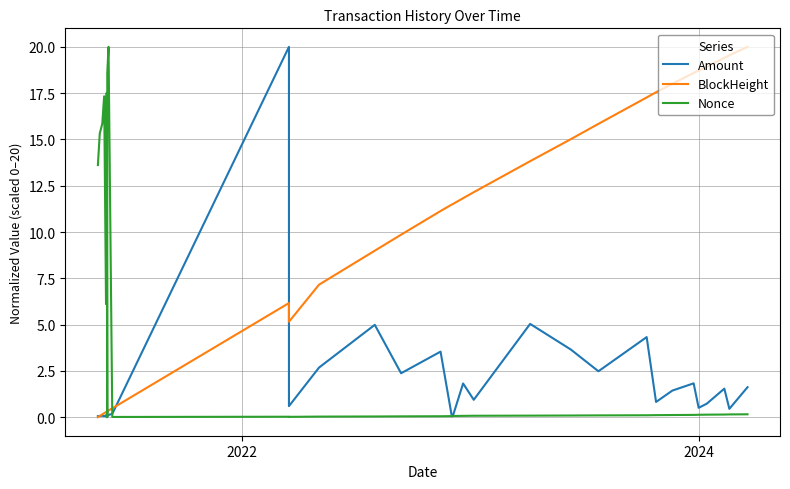

How many data points in Nonce are above 0?

31